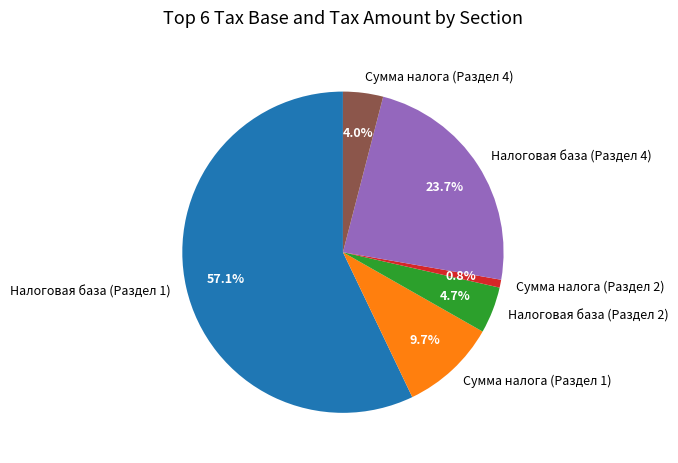

Rank the categories by value from highest to lowest.

Налоговая база (Раздел 1), Налоговая база (Раздел 4), Сумма налога (Раздел 1), Налоговая база (Раздел 2), Сумма налога (Раздел 4), Сумма налога (Раздел 2)